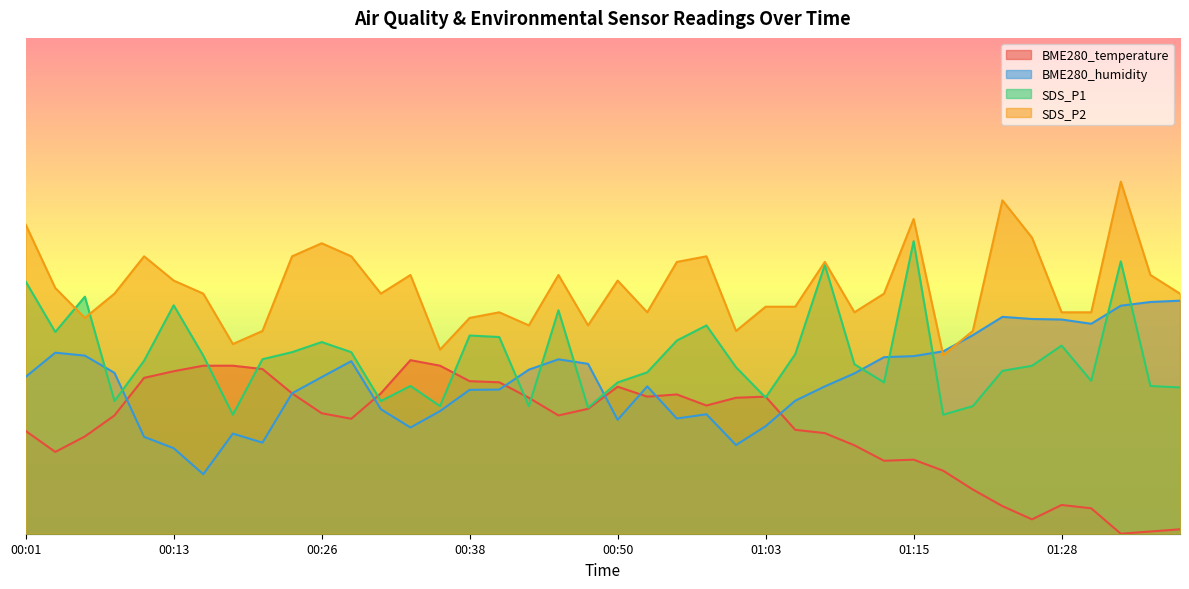

What is the sum of the SDS_P2 values at 00:58 and 00:16?

62.6